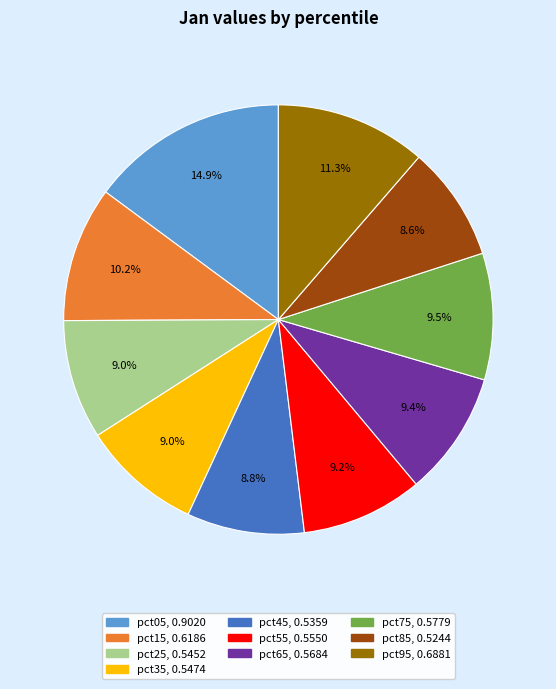

Is pct95 the majority of the pie?

No